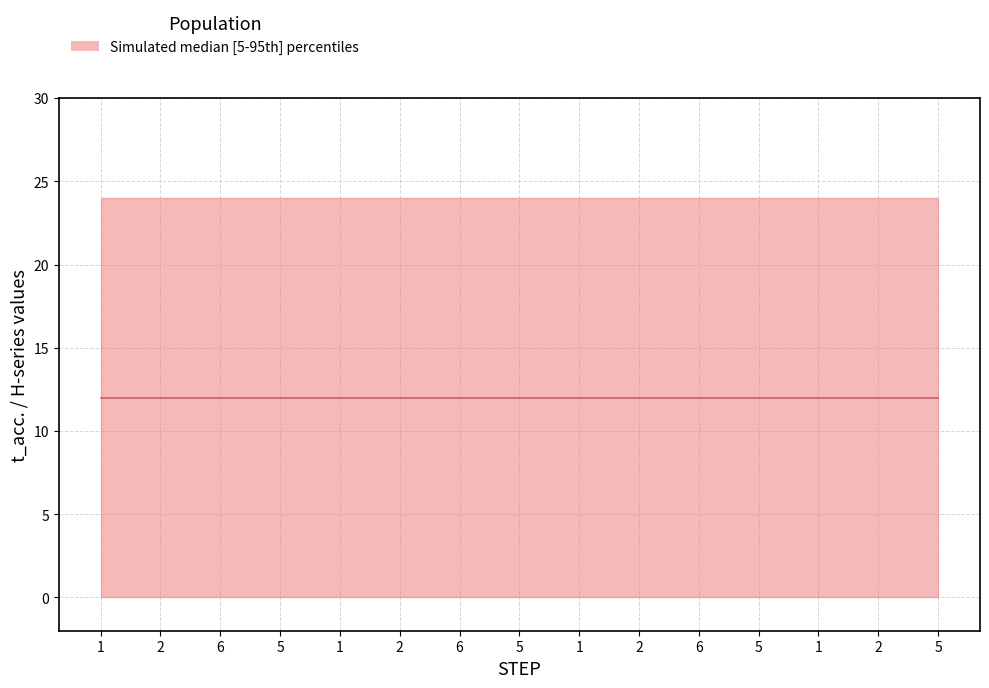

List the labels in order of H30 value, largest first.

1, 2, 6, 5, 1, 2, 6, 5, 1, 2, 6, 5, 1, 2, 5